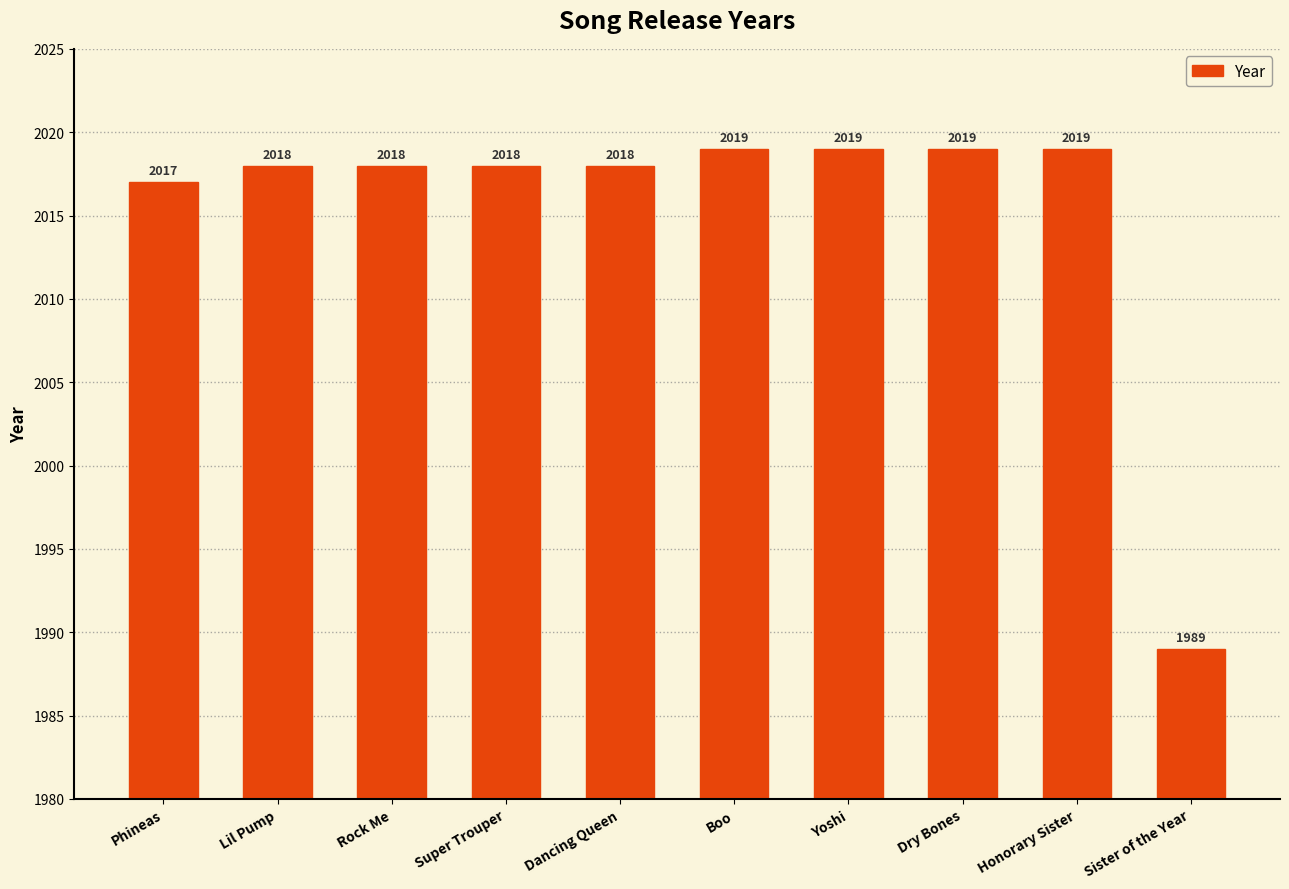

What position from the right is Boo?

5